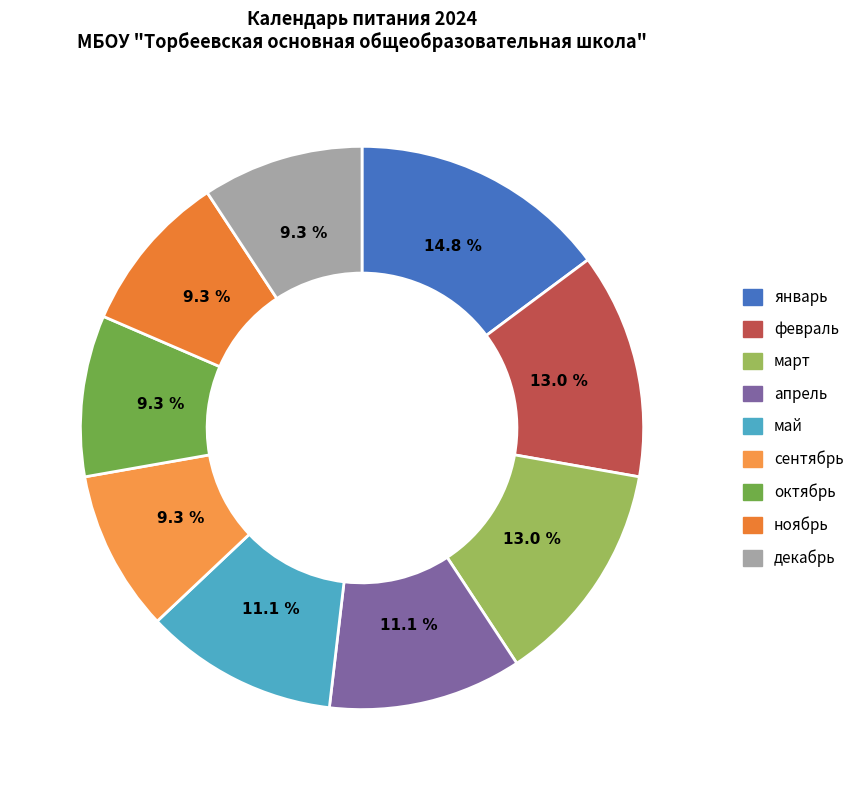

To the nearest percent, what portion does январь represent?

15%